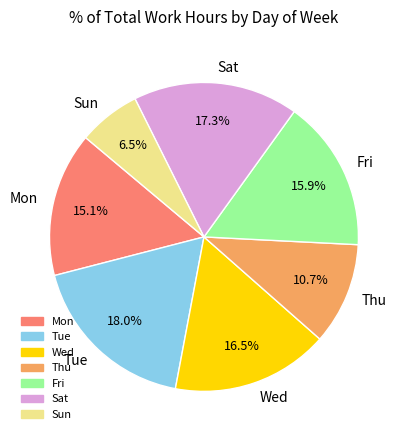

Which slice is the largest?

Tue